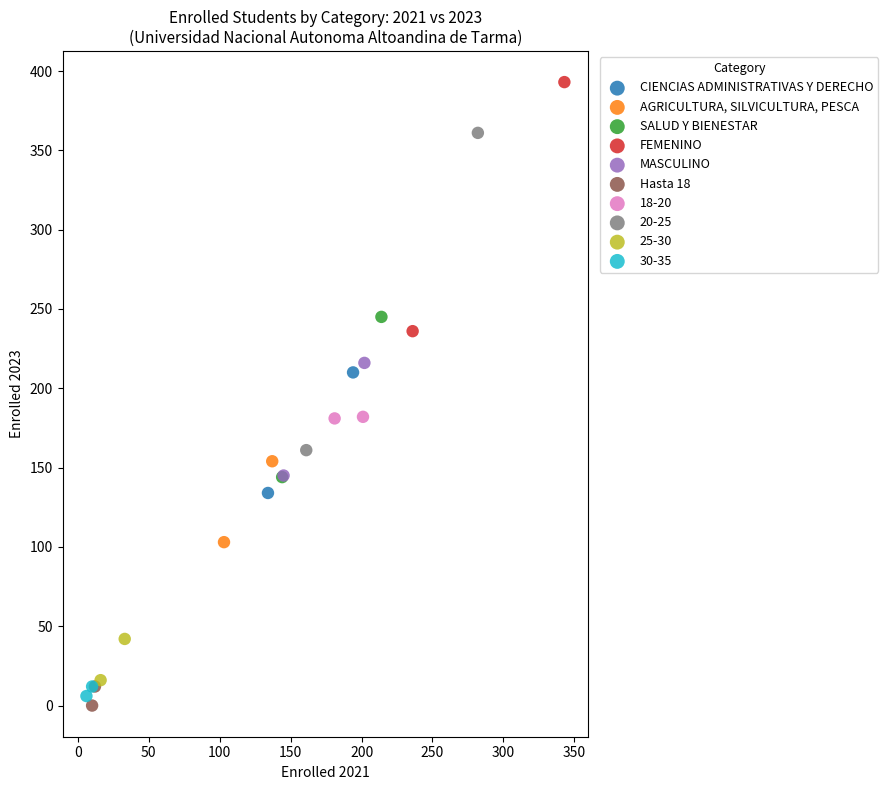

What are all the series names shown in the legend?

CIENCIAS ADMINISTRATIVAS Y DERECHO, AGRICULTURA, SILVICULTURA, PESCA, SALUD Y BIENESTAR, FEMENINO, MASCULINO, Hasta 18, 18-20, 20-25, 25-30, 30-35